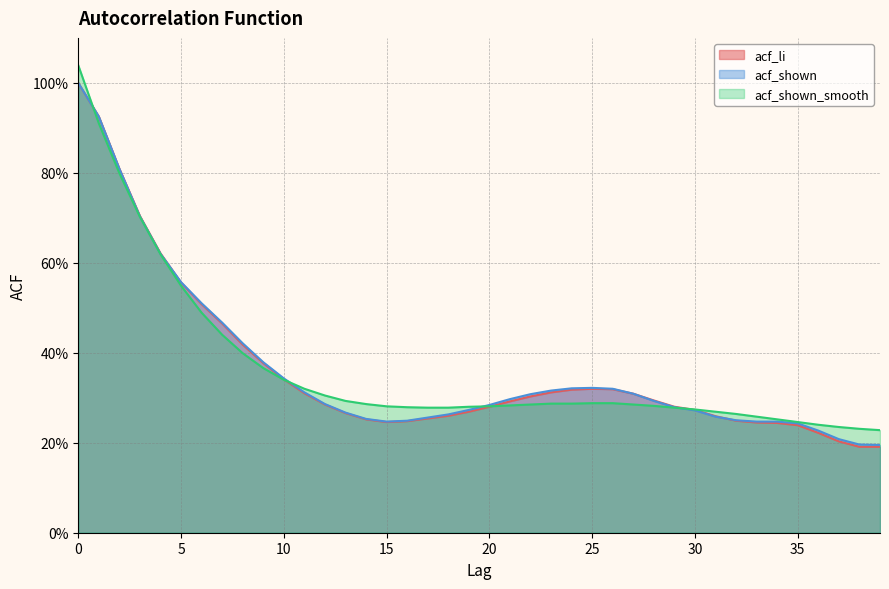

True or false: acf_li has a value of 0.3 at 31.

False